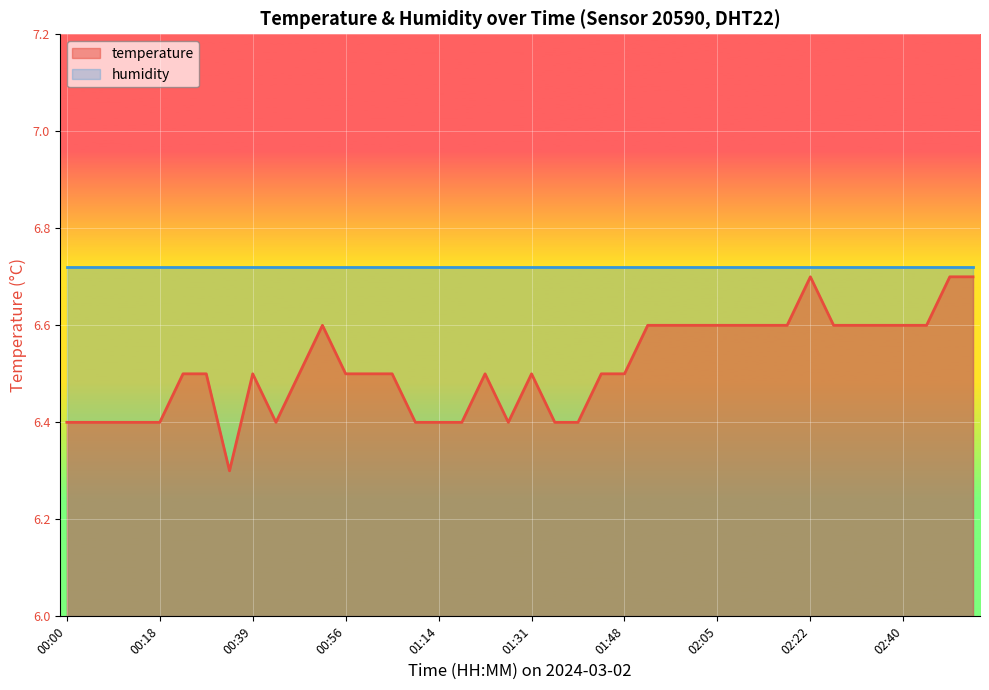

What is the label of the 40th point from the right?

00:00